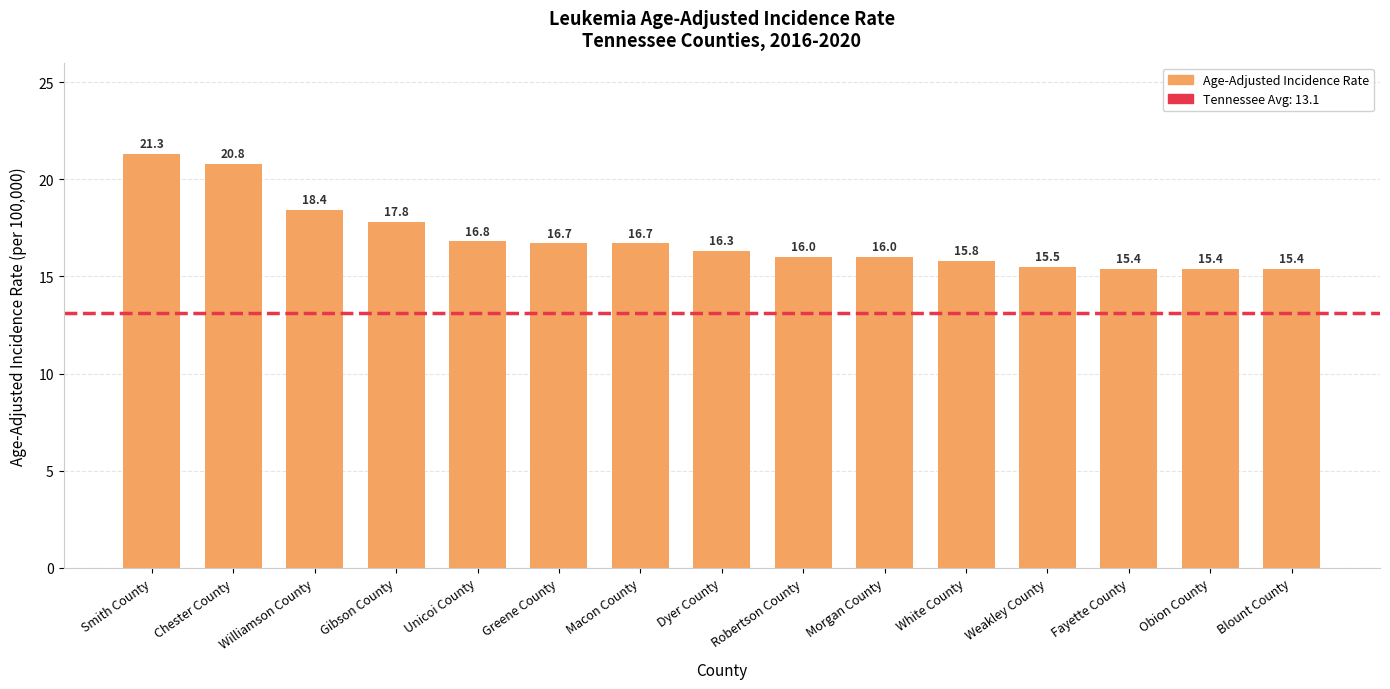

The value at Weakley County is 15.5. True or false?

True